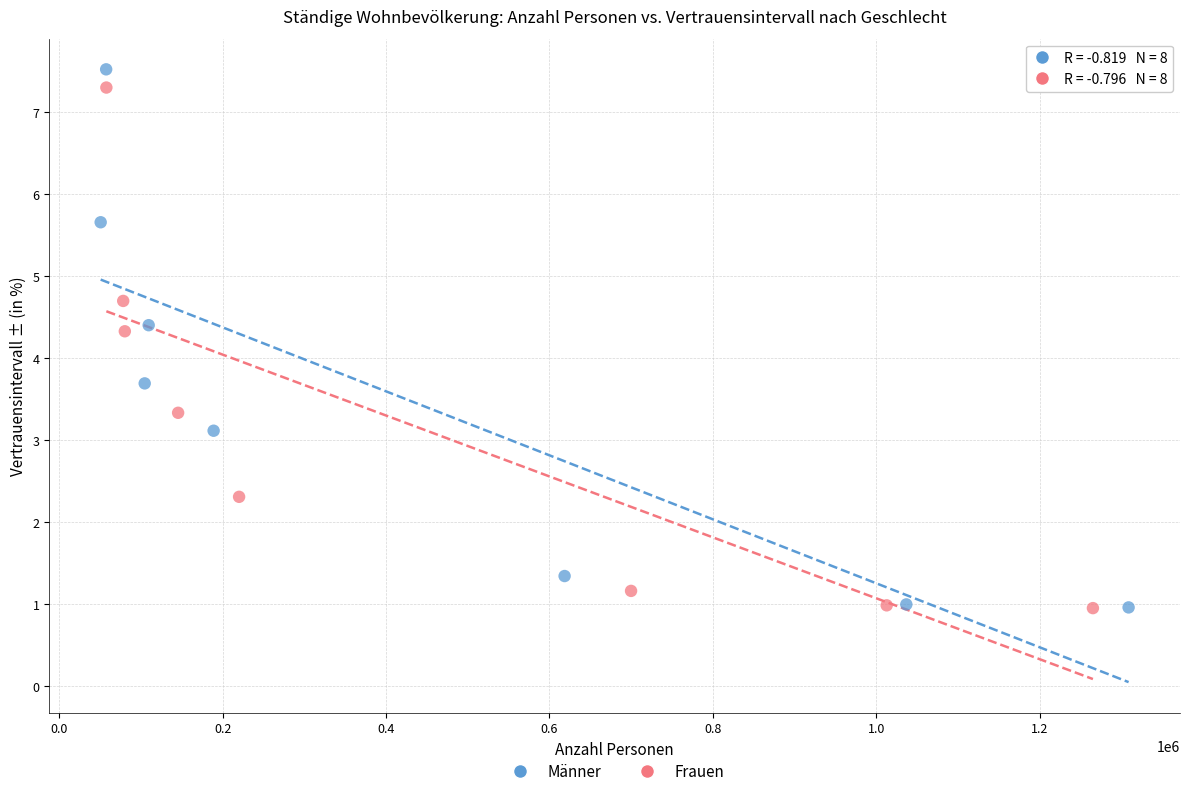

Which series has the widest spread of Y values?

Männer